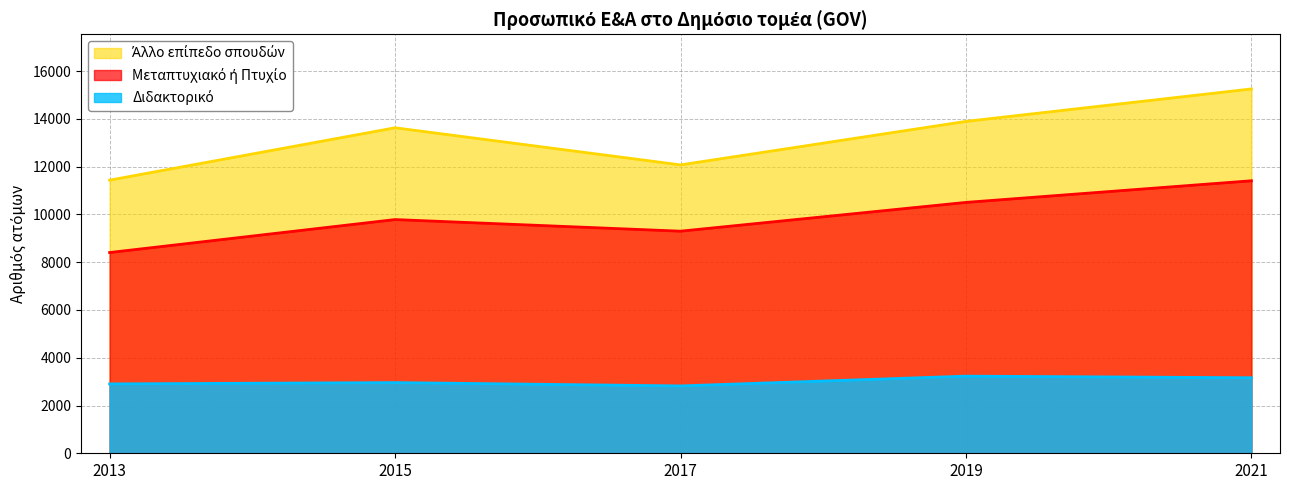

What is the difference between the highest and lowest values at 2021?

12091.7